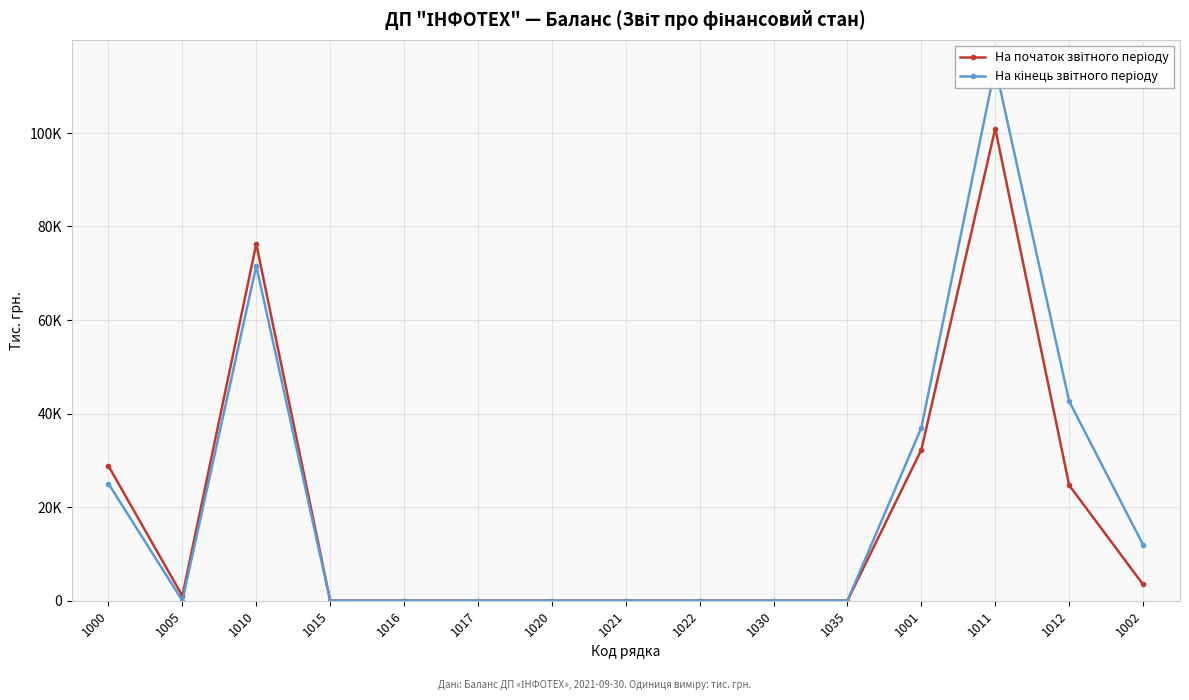

True or false: На початок звітного періоду has a value of 5292 at 1002.

False